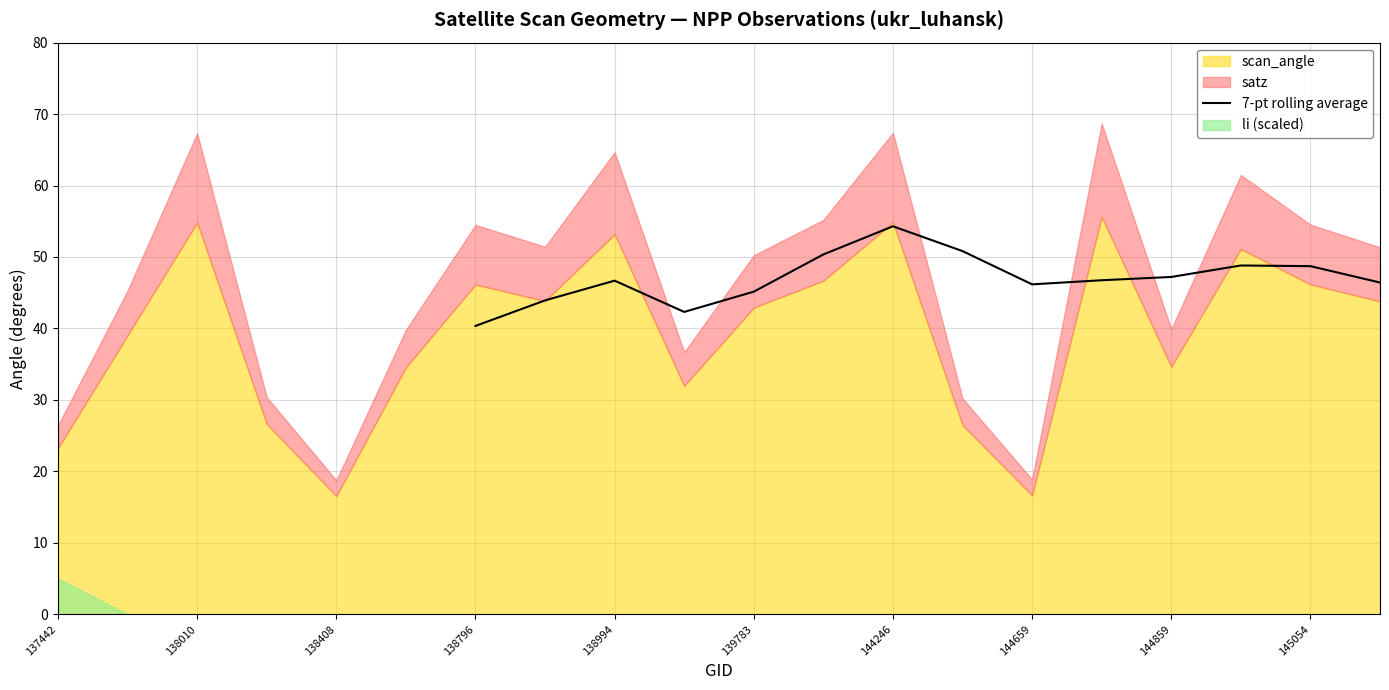

The 7-pt rolling average series shows 46.7 at 138994. True or false?

True